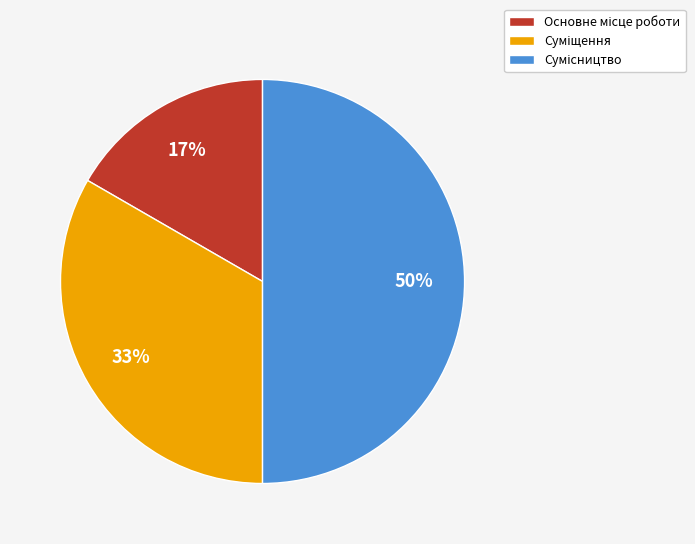

To the nearest percent, what is the average slice percentage?

33%